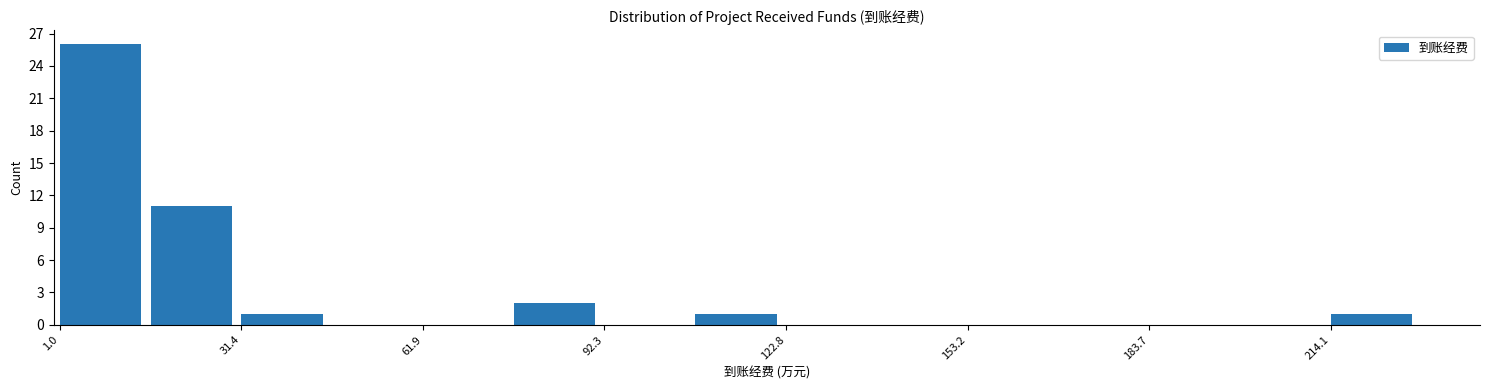

Around what value on the x-axis is the tallest bar? Give the approximate position of its centre, as read against the axis.

10